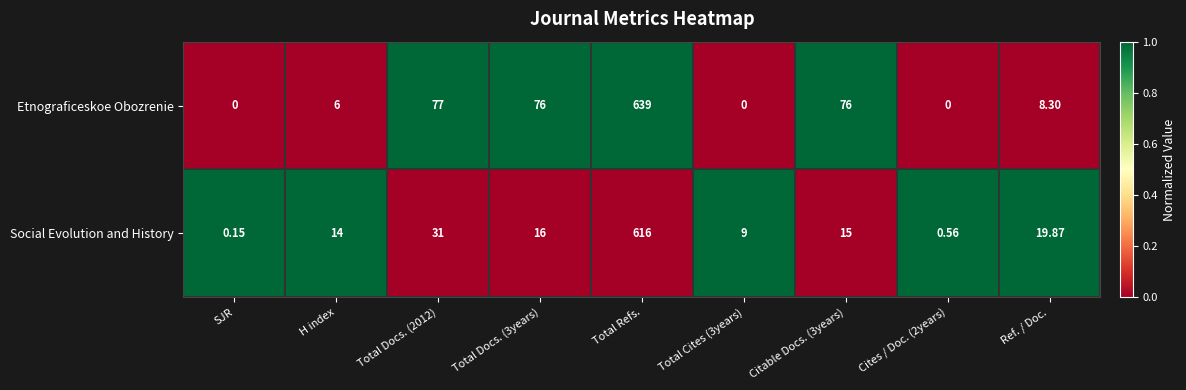

Which series has the largest total across all categories?

Etnograficeskoe Obozrenie